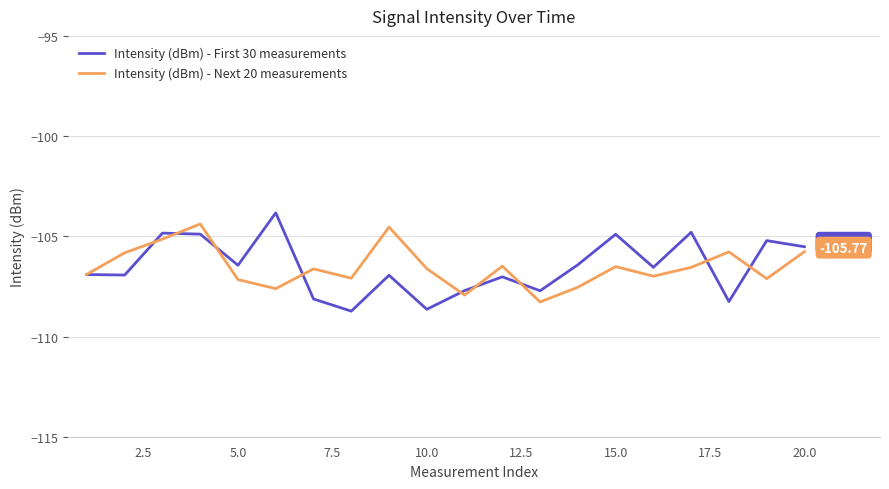

How many lines are shown in the chart?

2